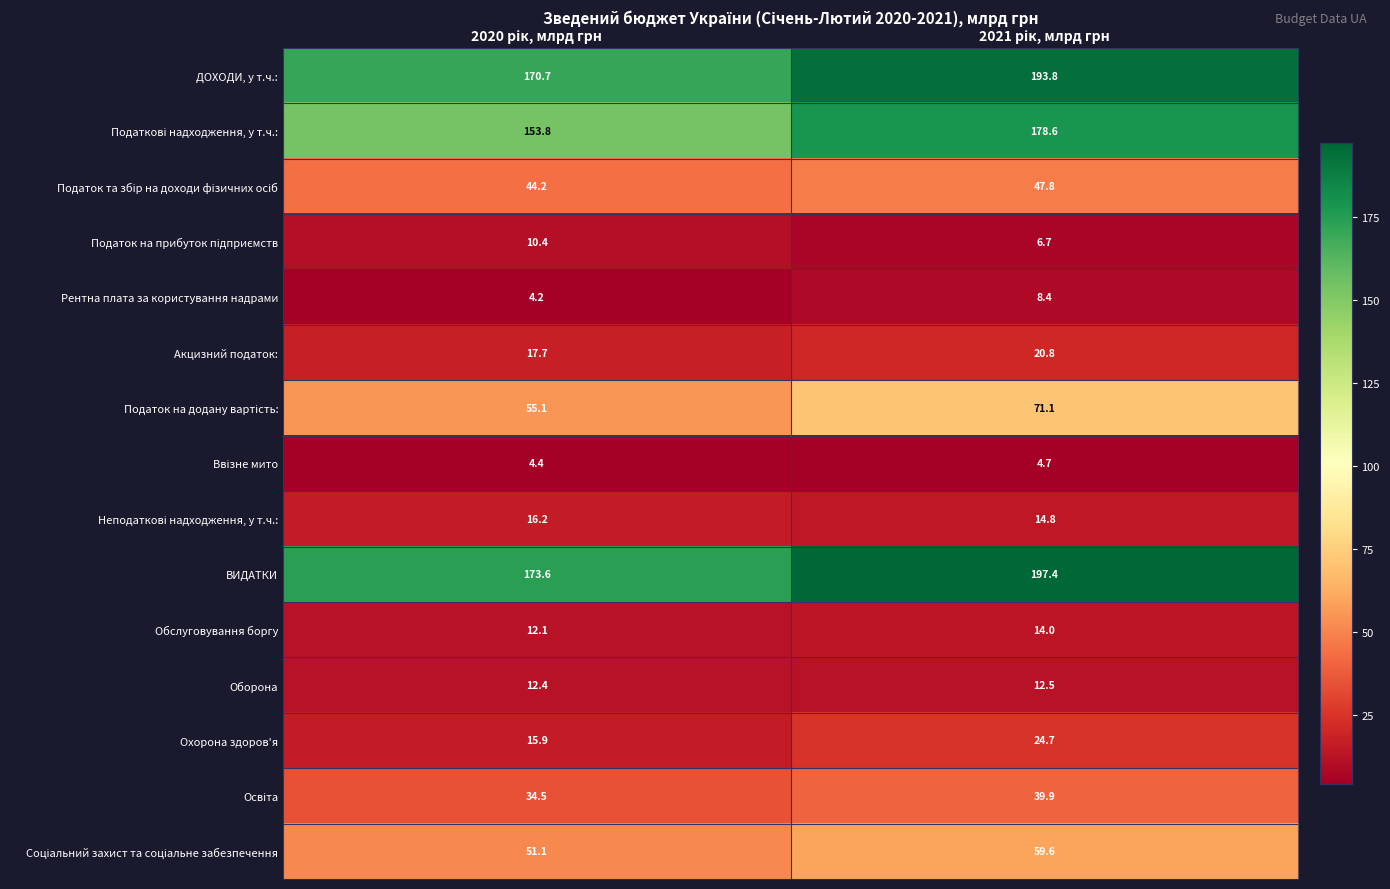

What is the average value of the Обслуговування боргу series?

13.1